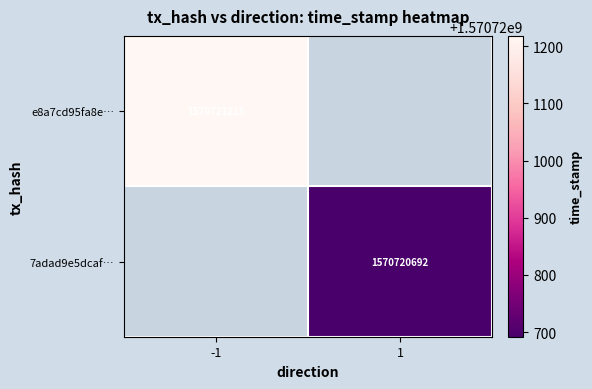

True or false: e8a7cd95fa8e16df36c9a24e75ea3910486d5cc has a value of 548415224 at 1.

False